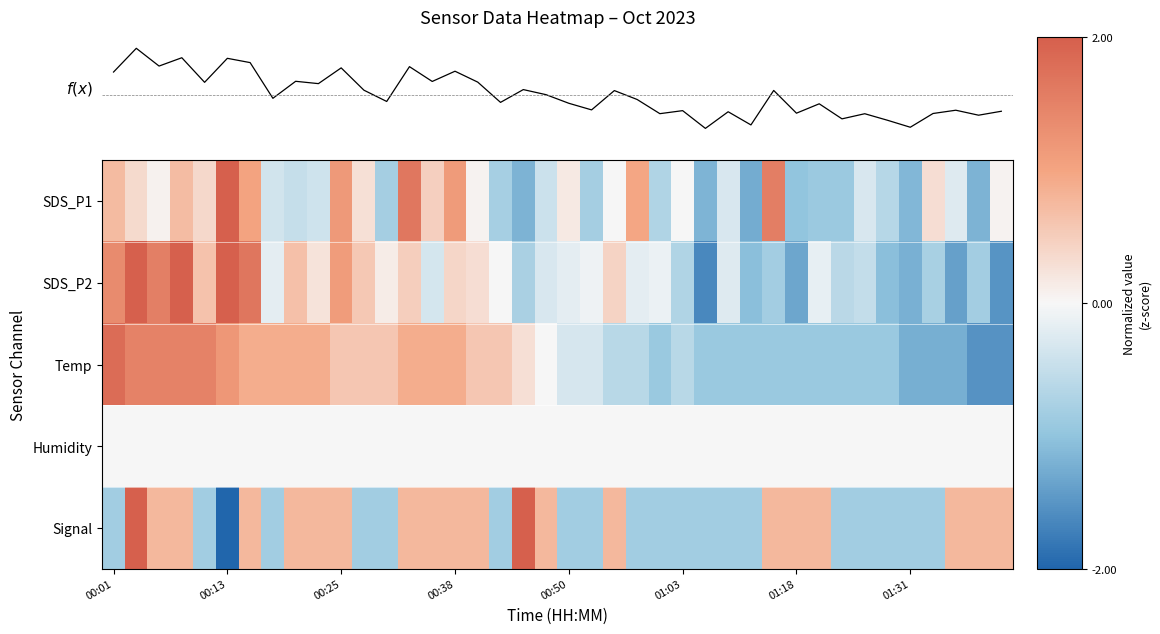

What is the highest value of the SDS_P1 series?

3.9